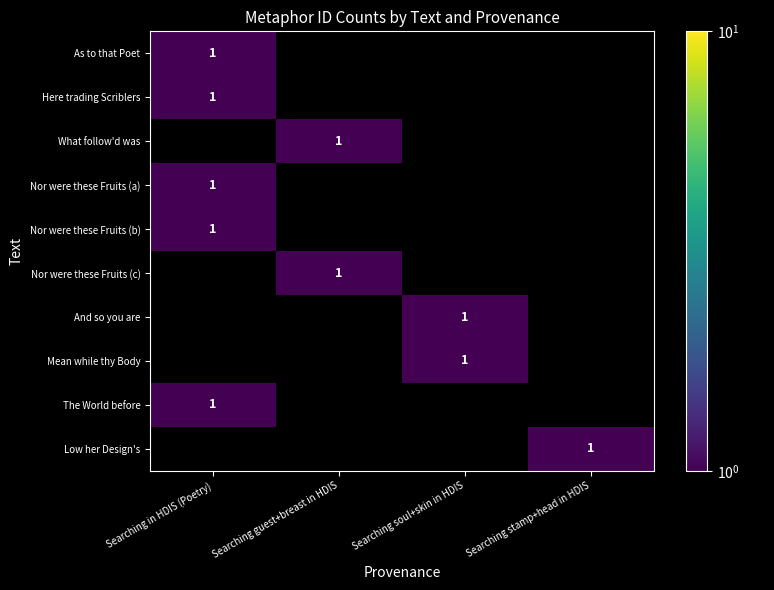

At which category is the sum across all series the highest?

Searching in HDIS (Poetry)